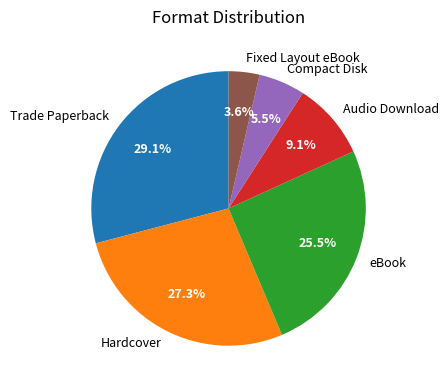

What portion of the pie excludes Fixed Layout eBook?

96.4%